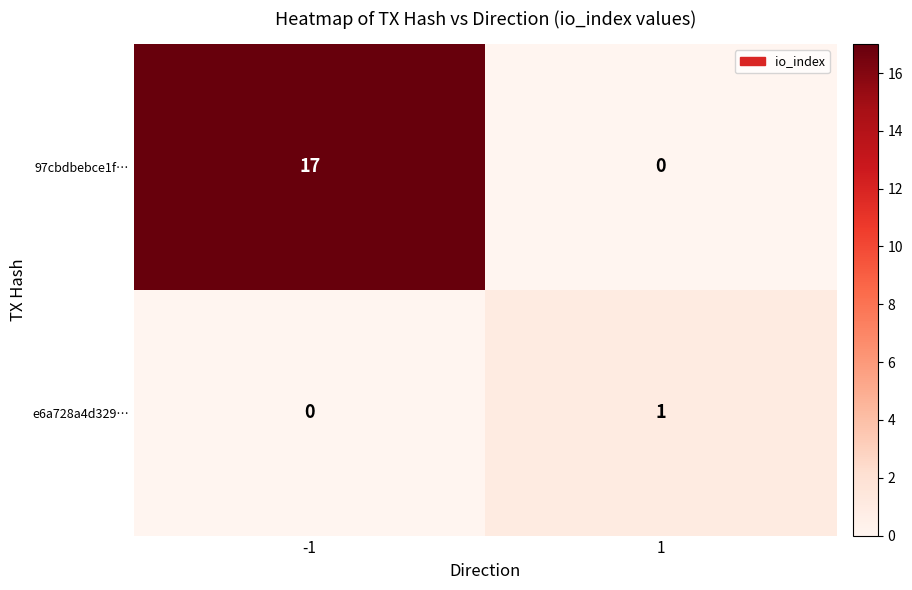

What is the difference between the 97cbdbebce1f… values at 1 and -1?

17